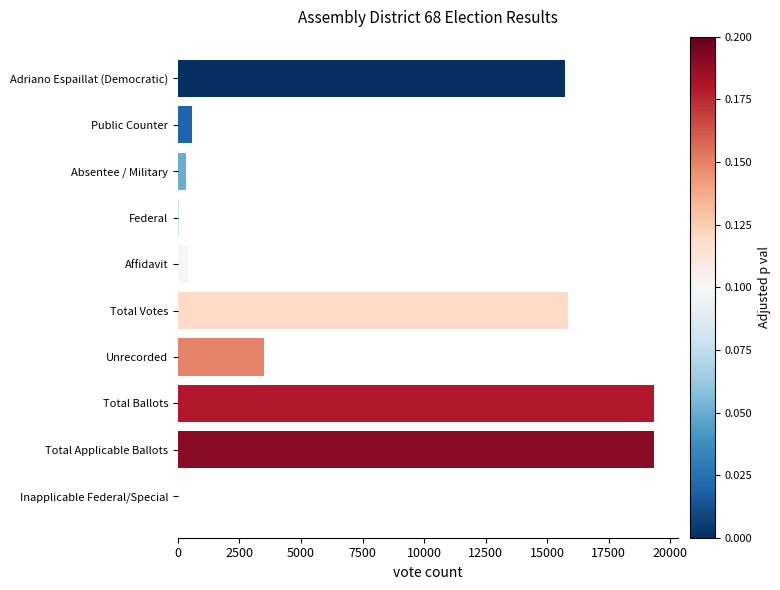

Which has a higher value, Affidavit or Total Applicable Ballots?

Total Applicable Ballots